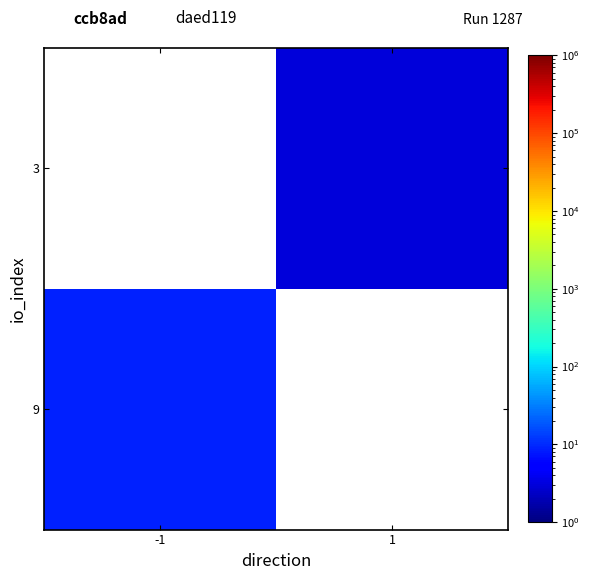

At how many categories does at least one series exceed 8?

1